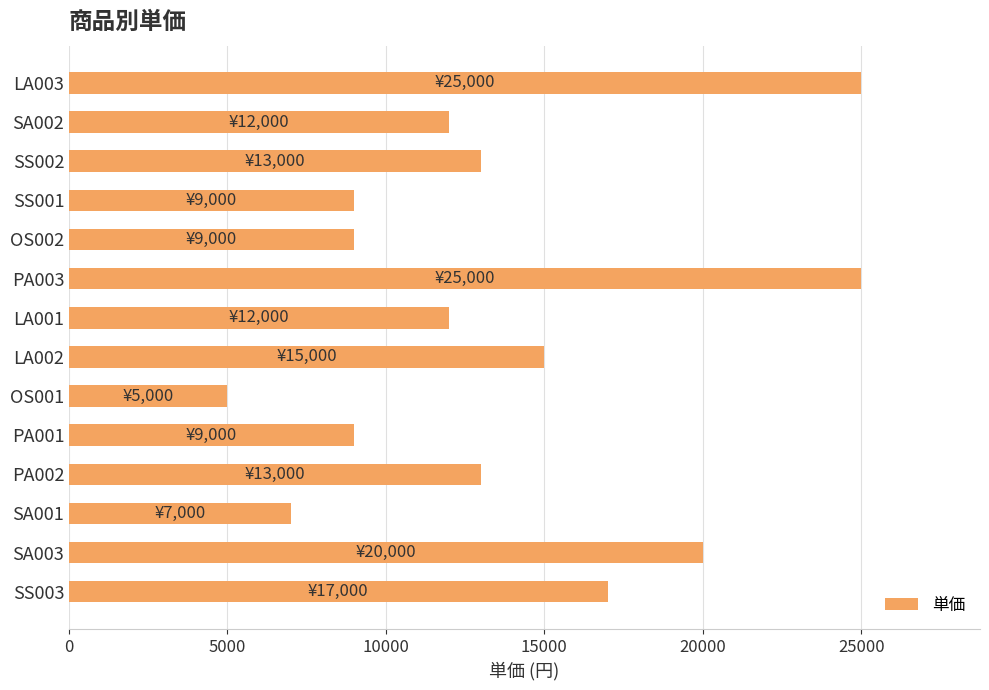

Is it true that the value at OS002 is 9000?

True